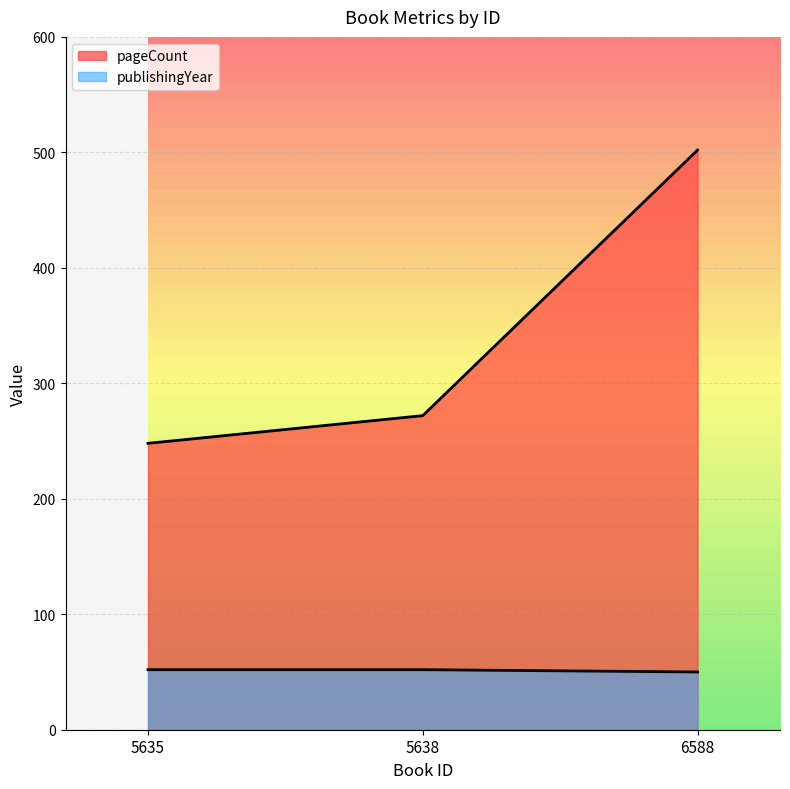

Reading left to right, transcribe all the data shown in this chart.

pageCount: 5635=248	5638=272	6588=502
publishingYear: 5635=52	5638=52	6588=50